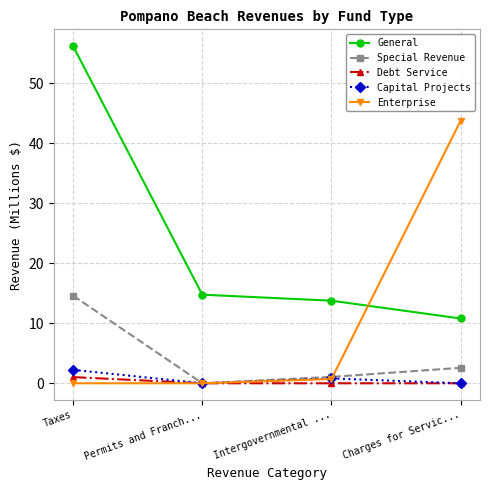

What position from the left is Permits and Franch...?

2